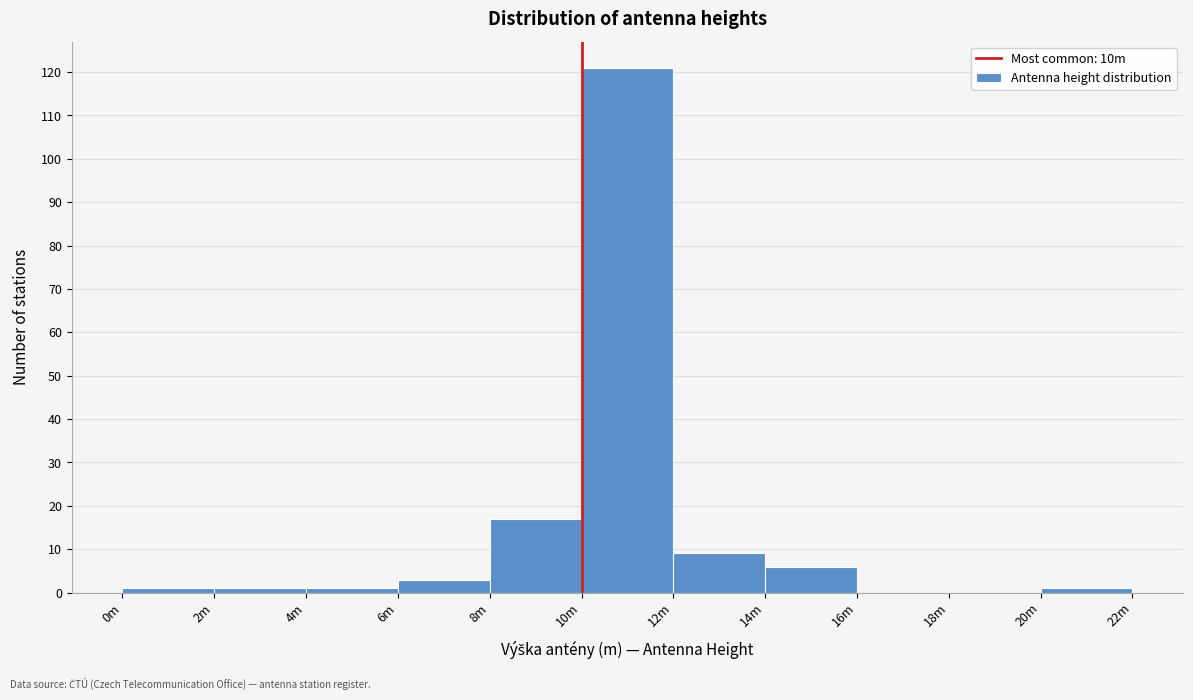

Reading left to right, what are all the values shown in this chart?

0m=1	2m=1	4m=1	6m=3	8m=17	10m=121	12m=9	14m=6	16m=0	18m=0	20m=1